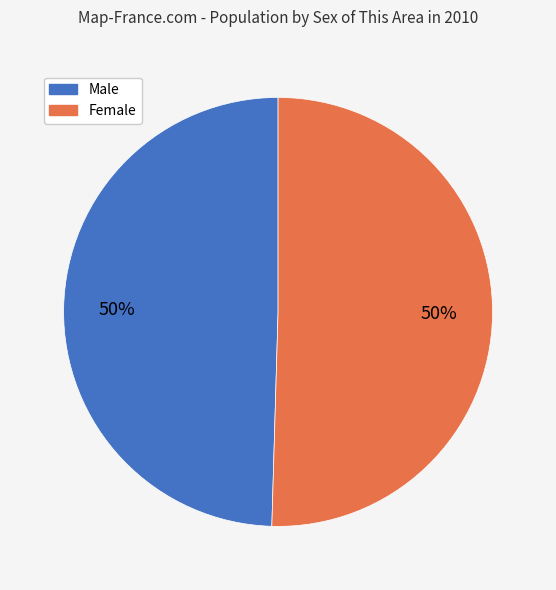

Combined, do Male and Female account for over 50%?

Yes